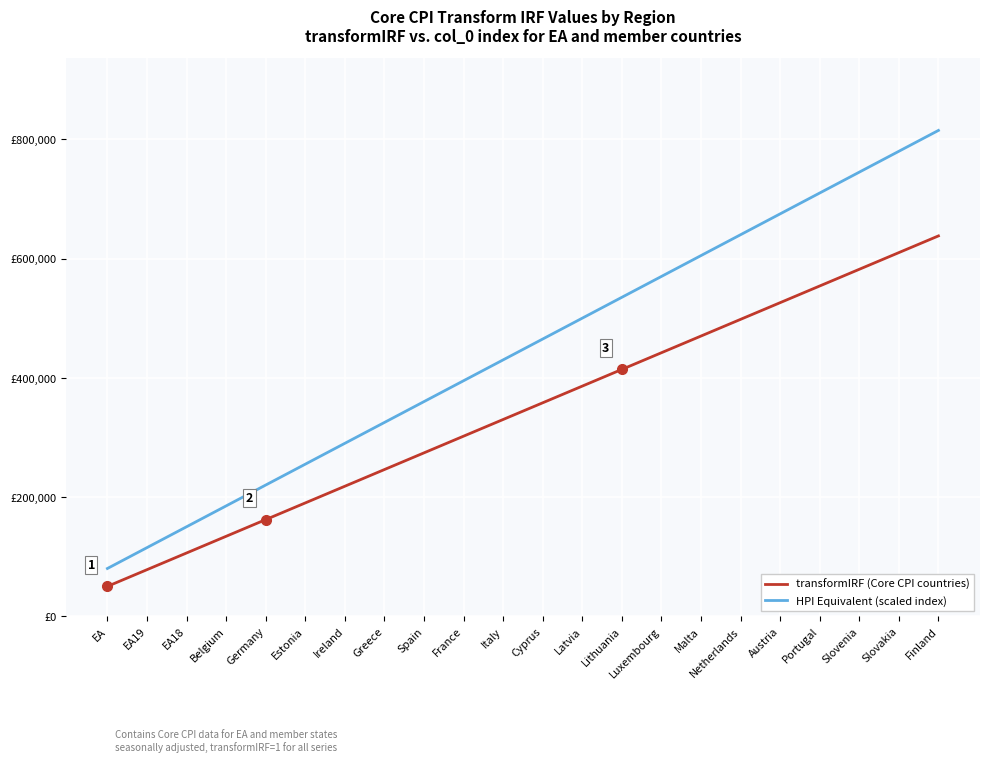

True or false: HPI Equivalent (scaled index) and transformIRF (Core CPI countries) cross at least once.

False